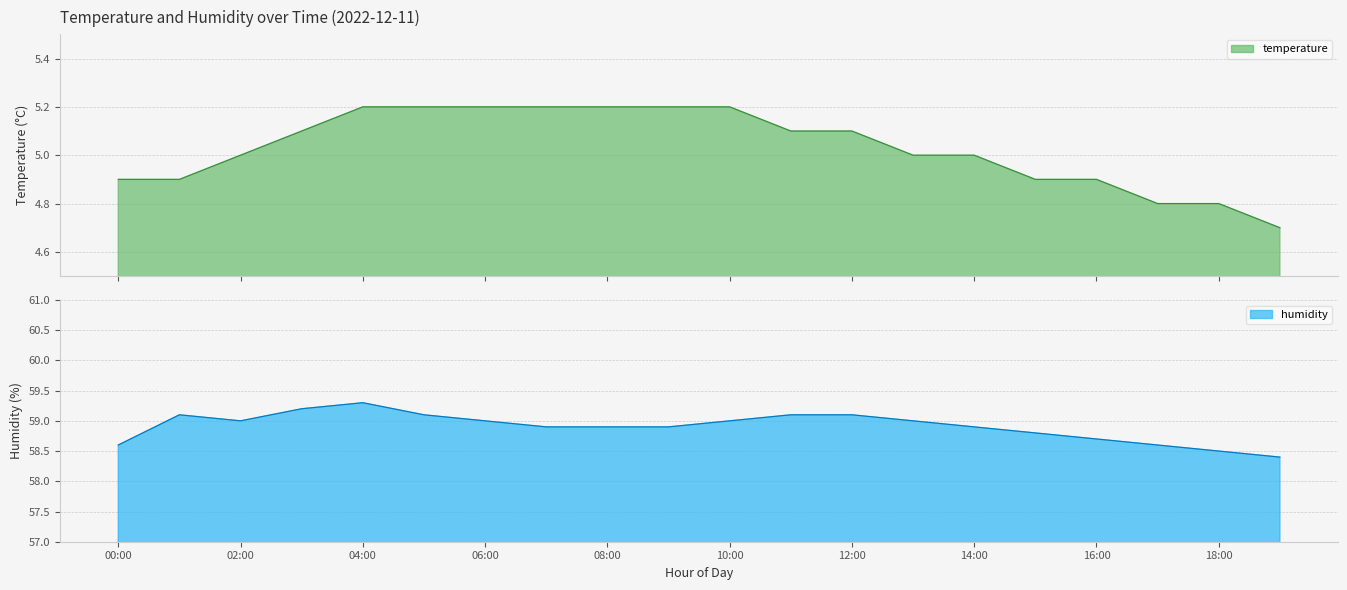

Reading left to right, transcribe all the data shown in this chart.

temperature: 00:00=4.9	01:00=4.9	02:00=5.0	03:00=5.1	04:00=5.2	05:00=5.2	06:00=5.2	07:00=5.2	08:00=5.2	09:00=5.2	10:00=5.2	11:00=5.1	12:00=5.1	13:00=5.0	14:00=5.0	15:00=4.9	16:00=4.9	17:00=4.8	18:00=4.8	19:00=4.7
humidity: 00:00=58.6	01:00=59.1	02:00=59.0	03:00=59.2	04:00=59.3	05:00=59.1	06:00=59.0	07:00=58.9	08:00=58.9	09:00=58.9	10:00=59.0	11:00=59.1	12:00=59.1	13:00=59.0	14:00=58.9	15:00=58.8	16:00=58.7	17:00=58.6	18:00=58.5	19:00=58.4